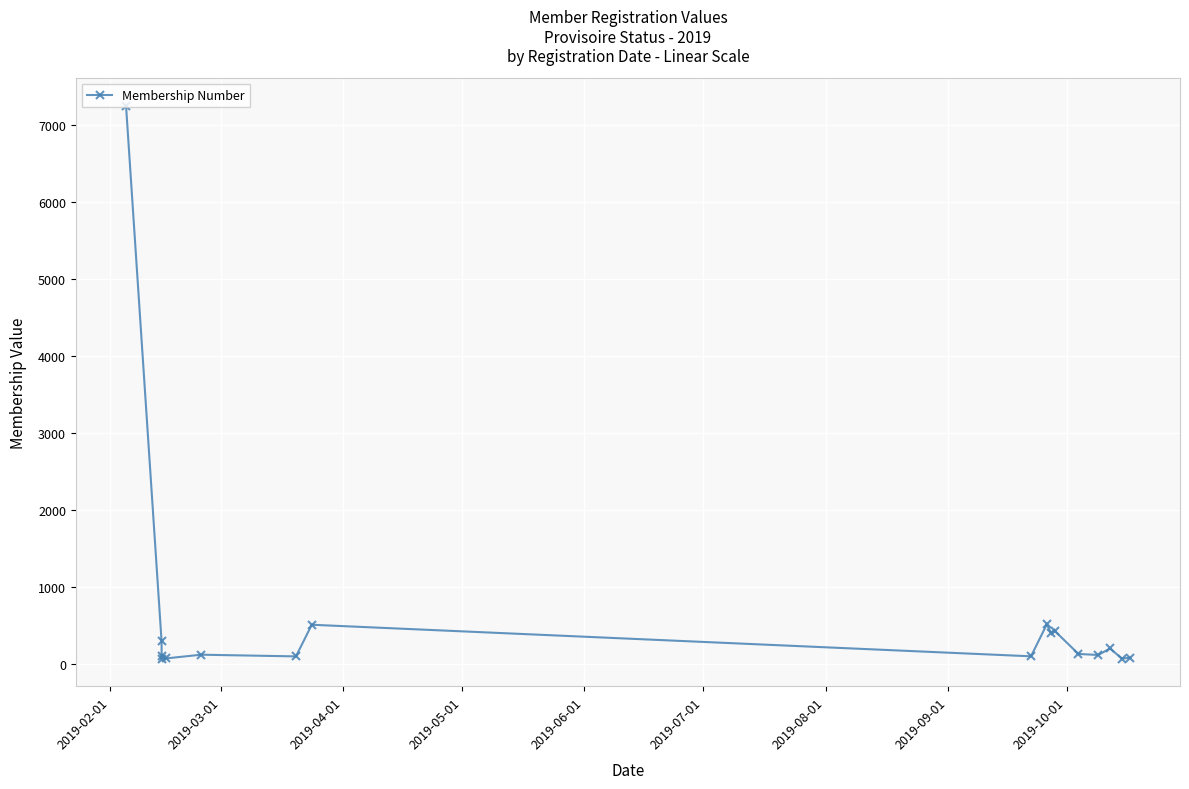

What is the difference between the maximum and minimum values?

7185